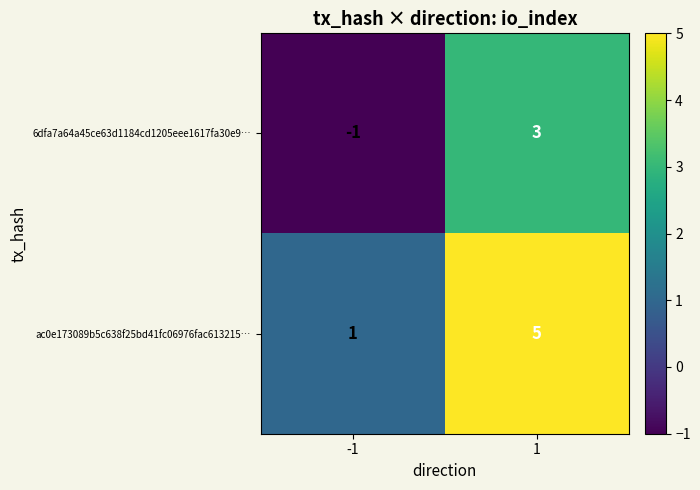

What is the average value of the ac0e173089b5c638f25bd41fc06976fac613215… series?

3